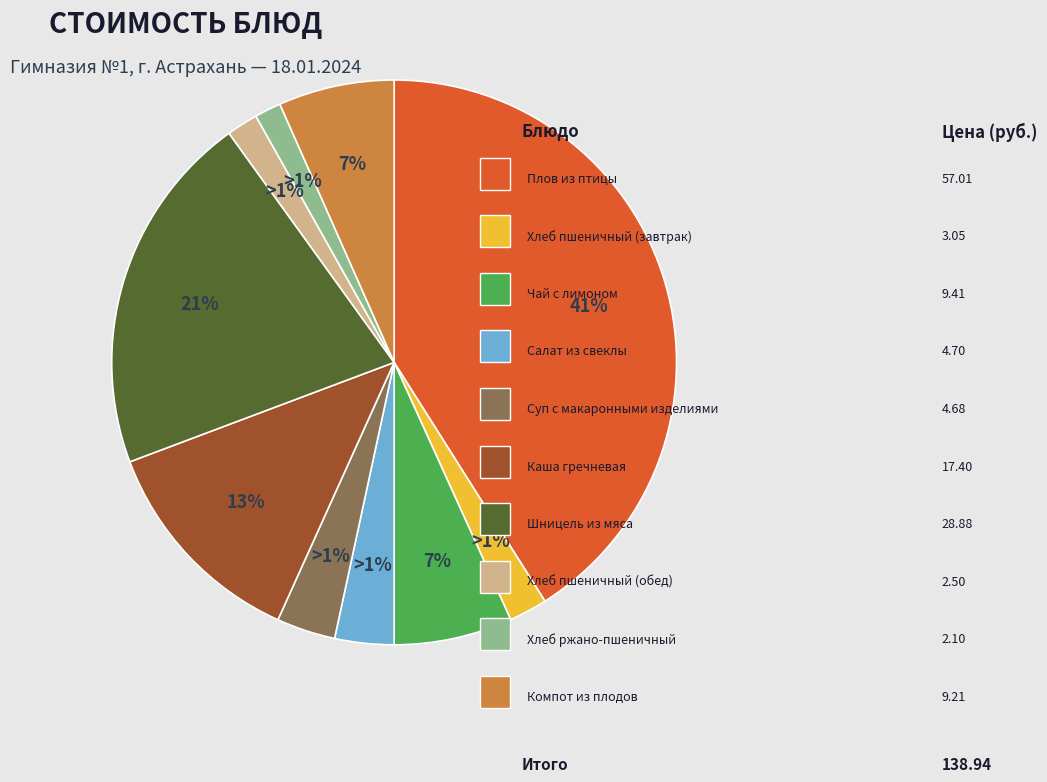

How much of the chart is everything except Хлеб пшеничный (обед)?

98.2%